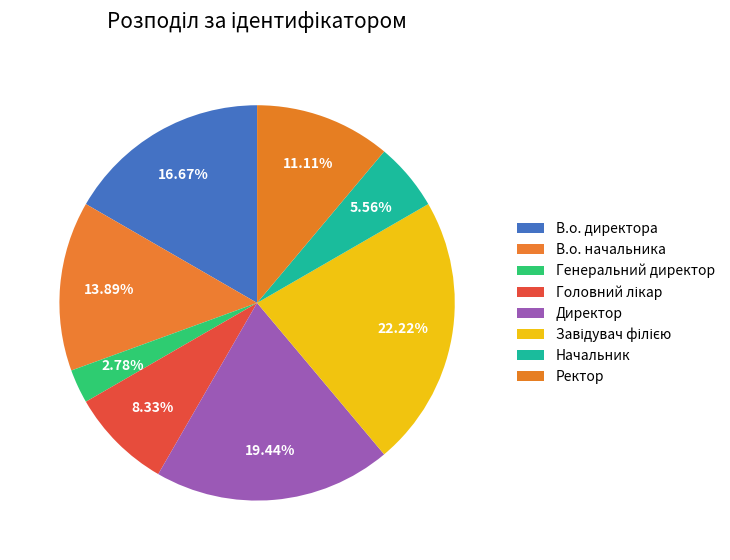

How many segments does this pie chart have?

8